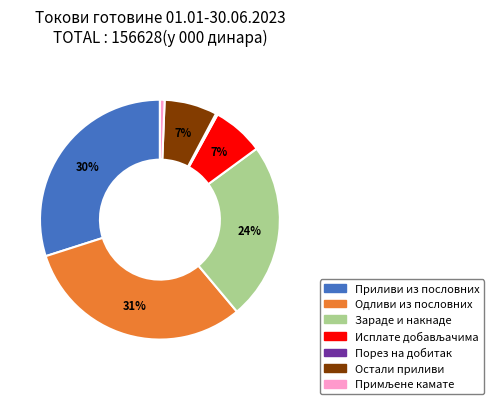

Is there a majority slice in this chart?

No